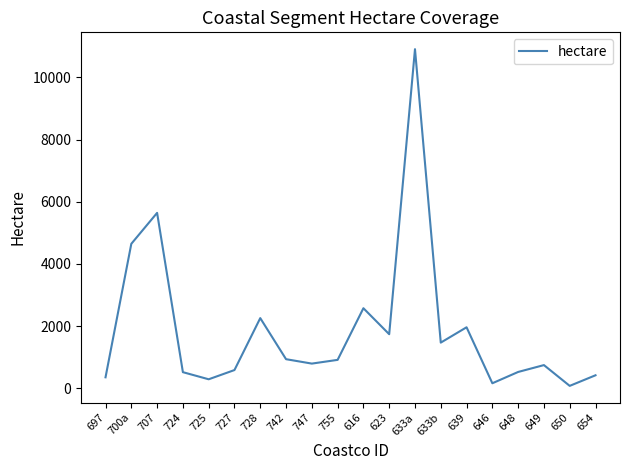

What is the change in value from 633b to 639?

+493.6